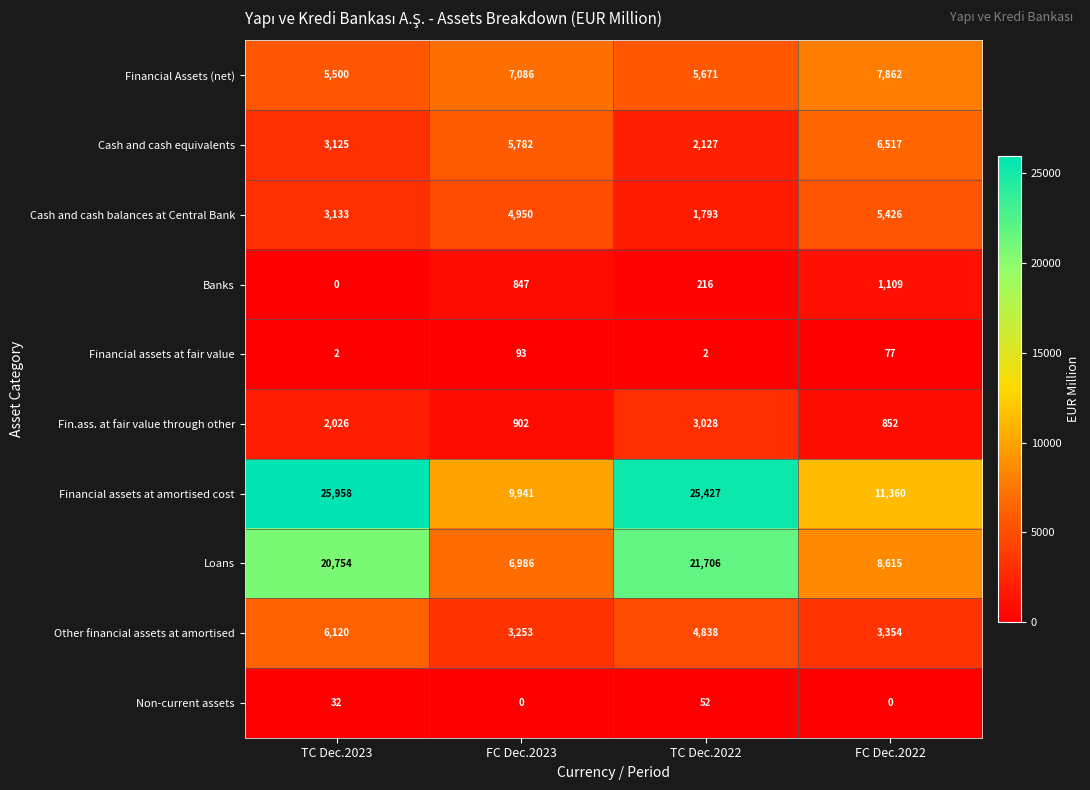

True or false: Financial assets at fair value has a value of 3 at TC Dec.2023.

False